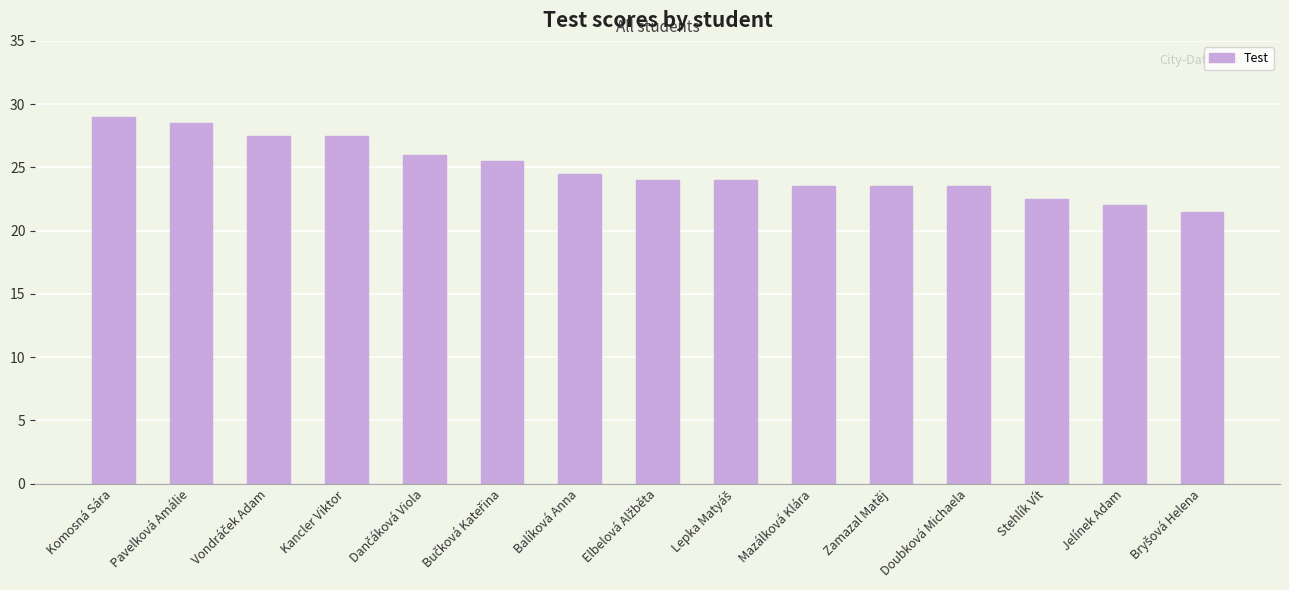

How many categories are shown in the chart?

15